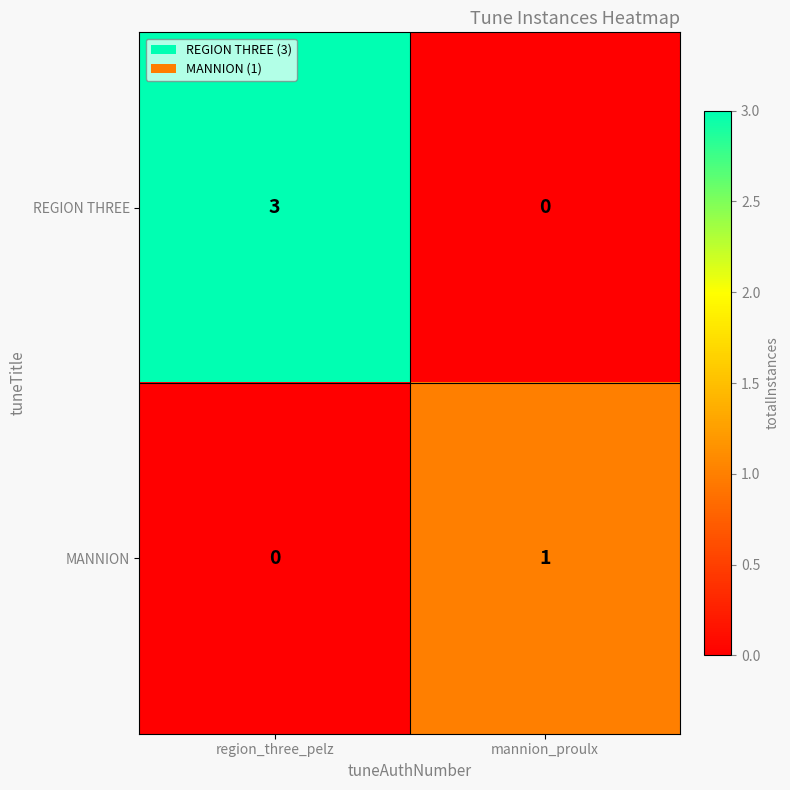

Which series has the widest spread of values?

REGION THREE